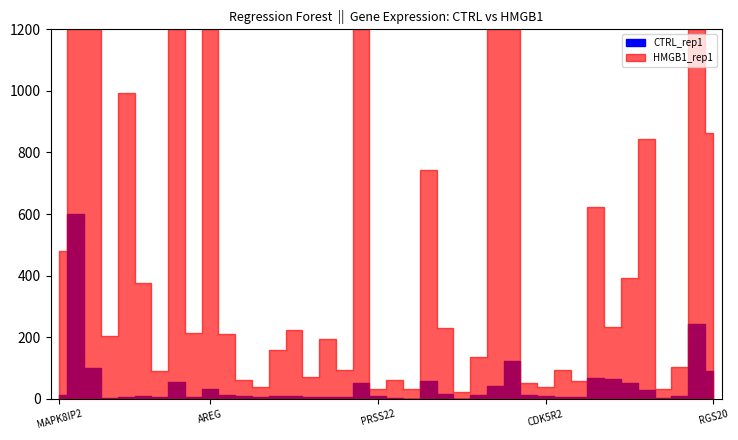

What is the spread (max minus min) of values at SLC16A6?

3485.0